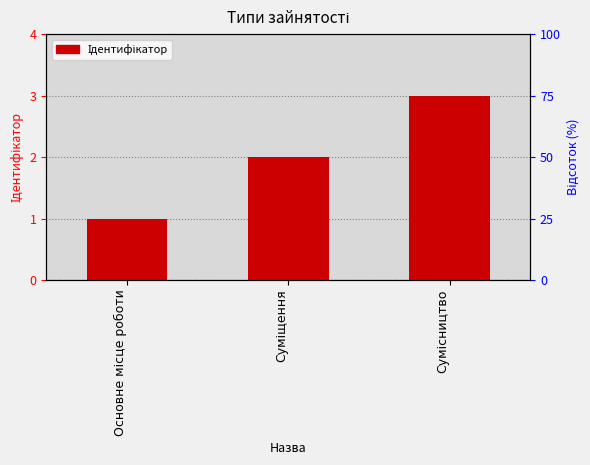

At which label is the value closest to 2?

Суміщення